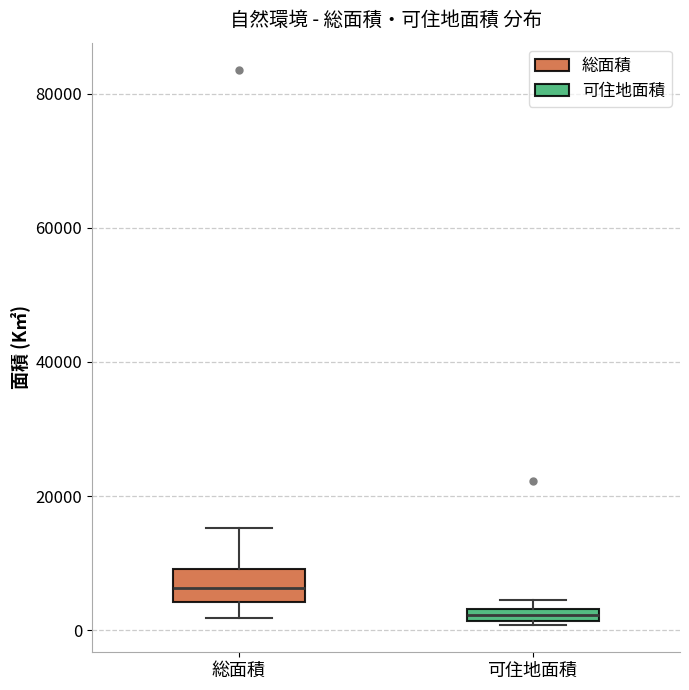

Where is the lower edge of the box for 可住地面積 on the y-axis? The values are not printed on the chart, so give them approximately, as read against the axis.

2000